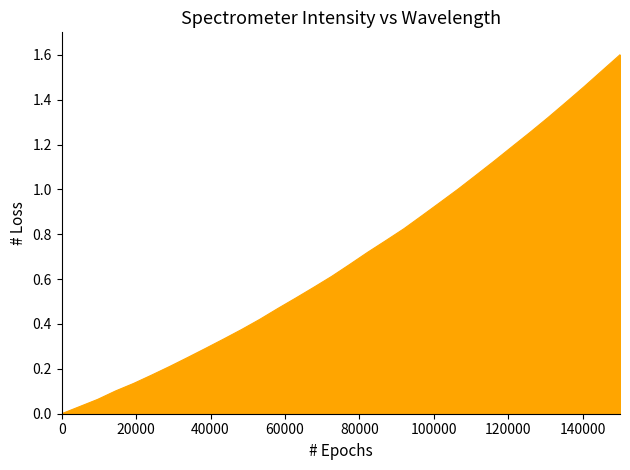

What is the maximum value shown in the chart?

1.6